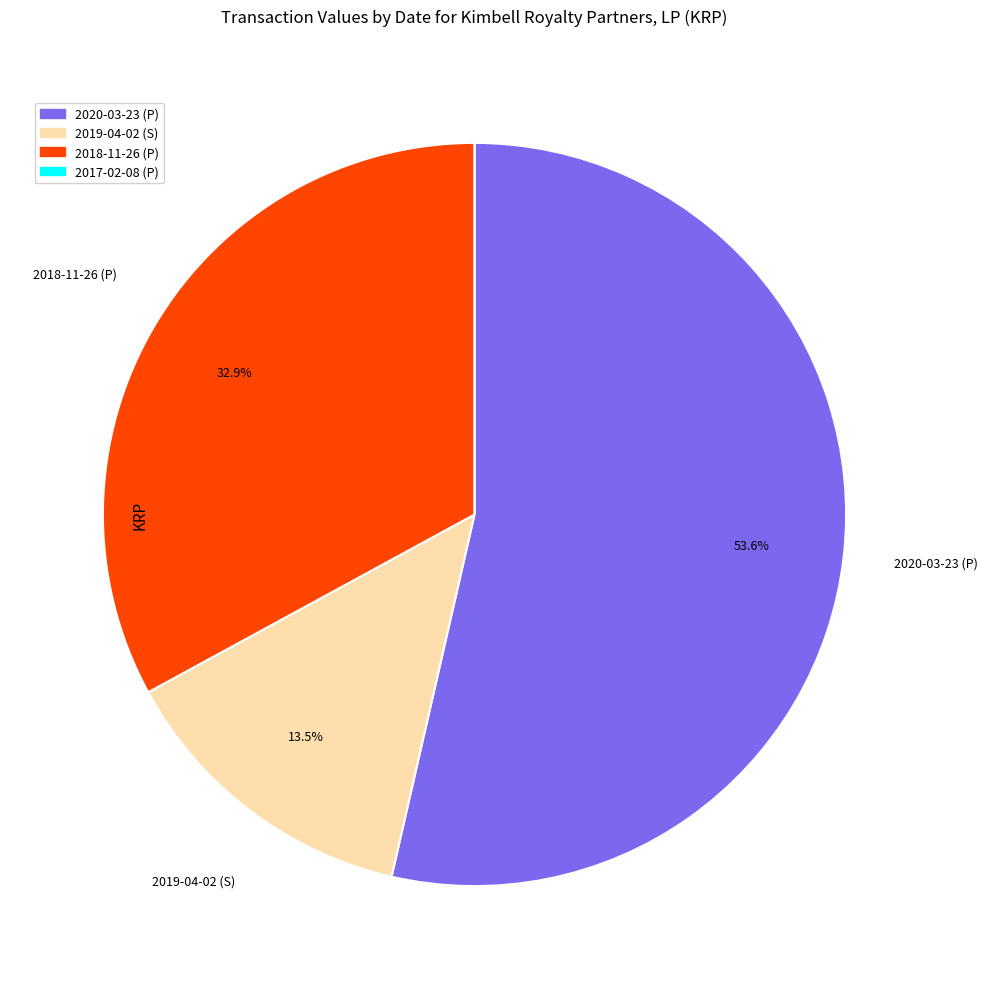

To the nearest percent, what is the combined percentage of 2020-03-23 (P) and 2019-04-02 (S)?

67%